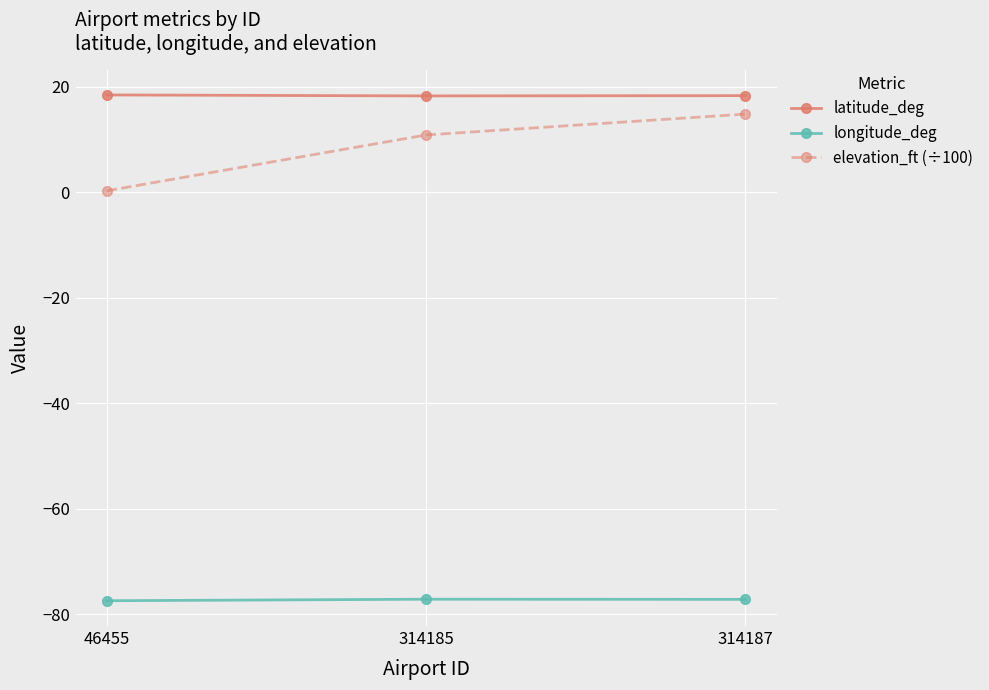

Is the value of latitude_deg at 314187 greater than the value of elevation_ft (÷100) at 46455?

Yes